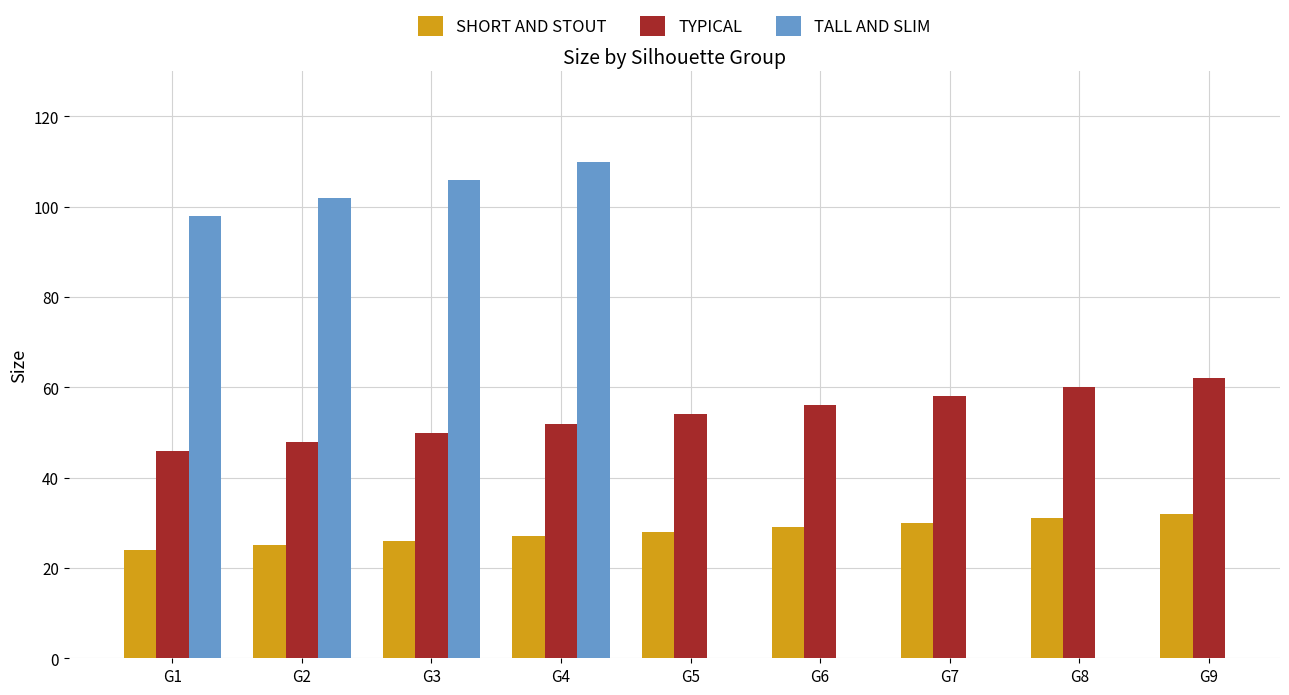

How many data points does each series have?

9